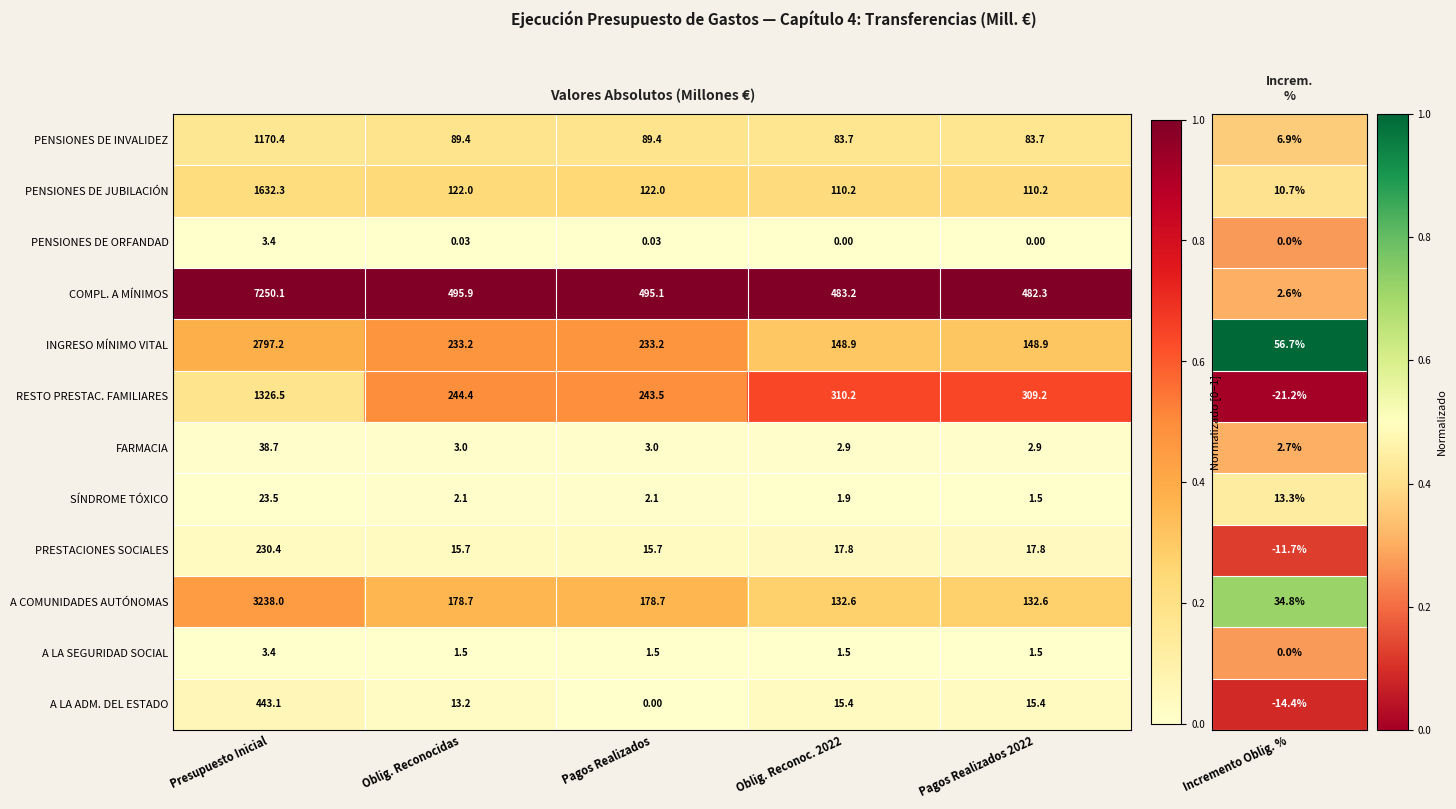

Count the number of categories in the chart.

5